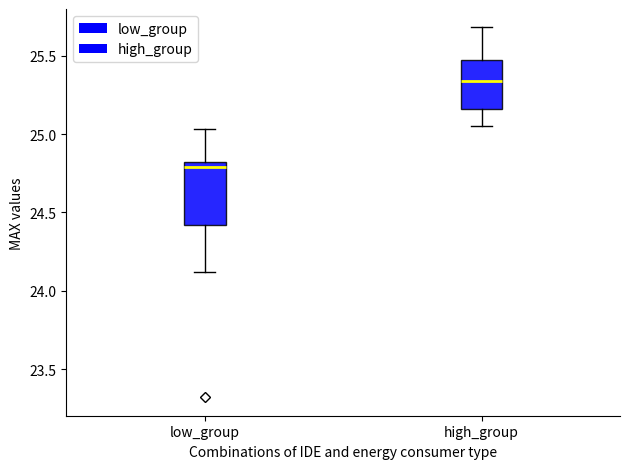

Where does the upper whisker of the box for low_group end on the y-axis? The values are not printed on the chart, so give them approximately, as read against the axis.

25.05